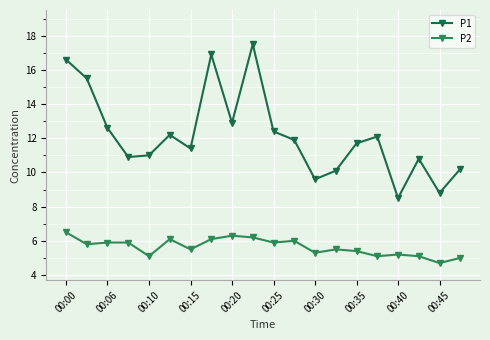

Is this an area chart (filled region under the line)?

No